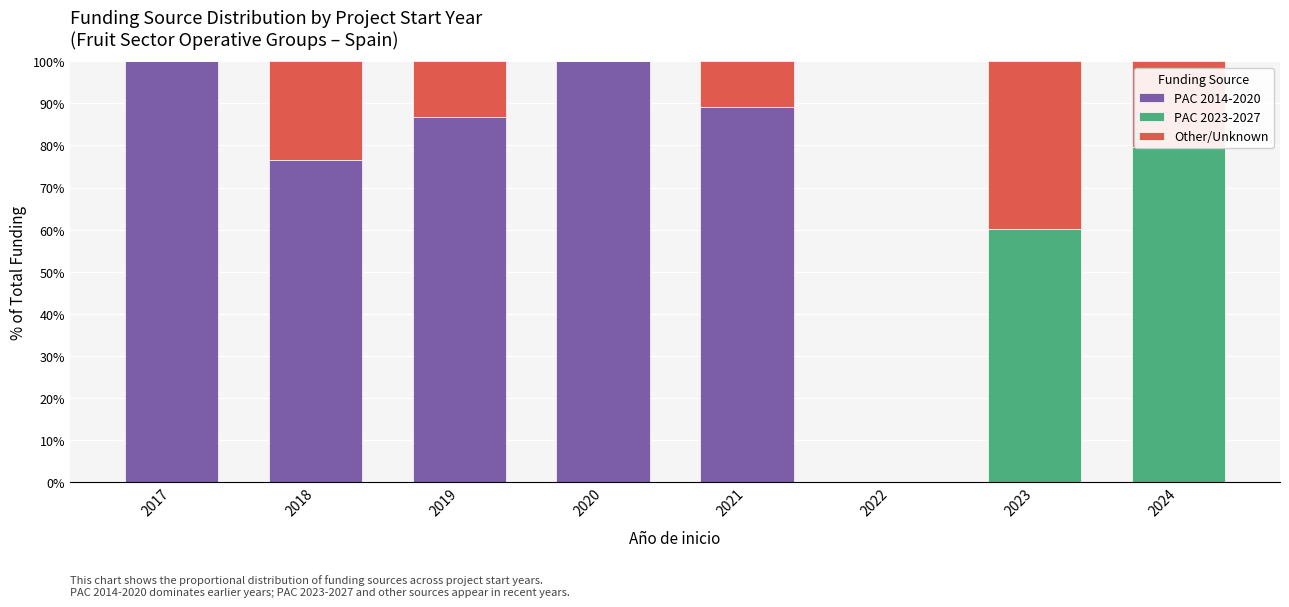

Which series has the widest spread of values?

PAC 2014-2020